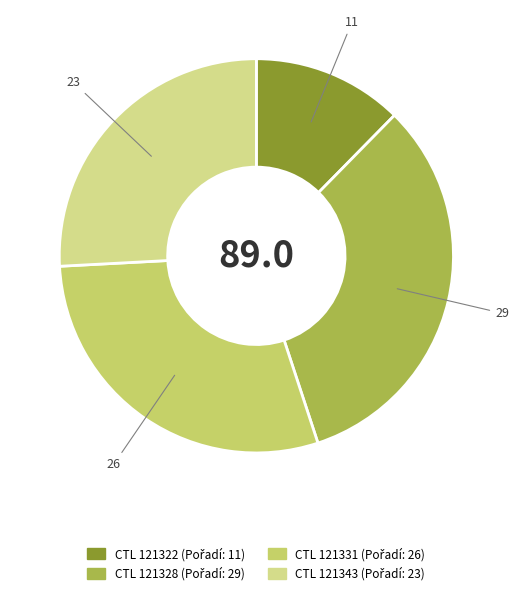

Count the number of slices in the pie.

4